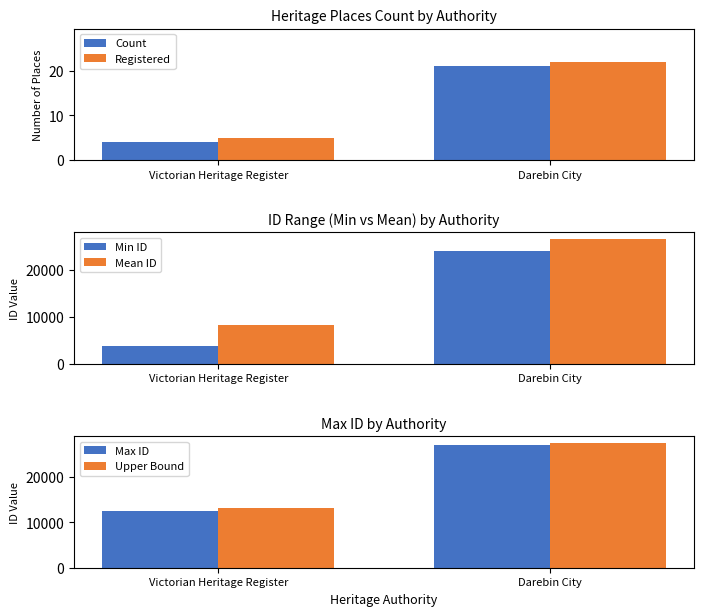

What position from the left is Victorian Heritage Register?

1